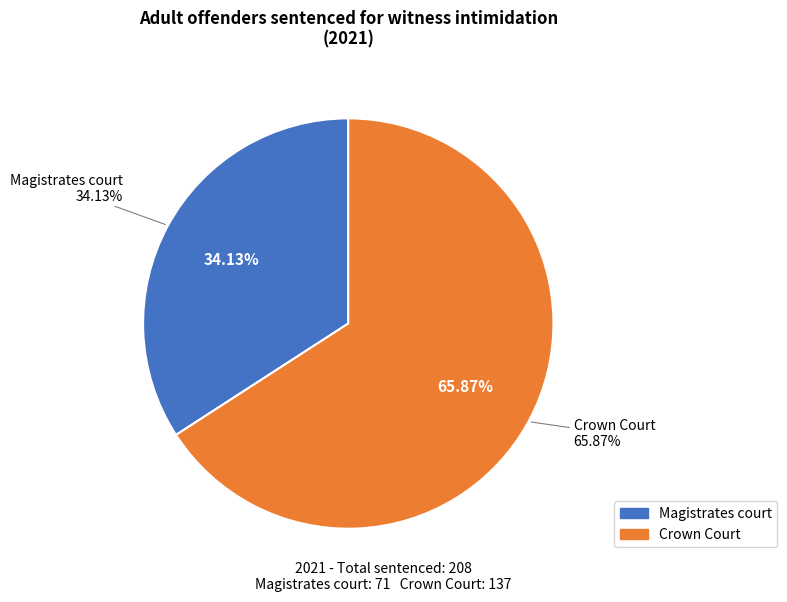

True or false: Crown Court 2015 accounts for 17% of the total.

False